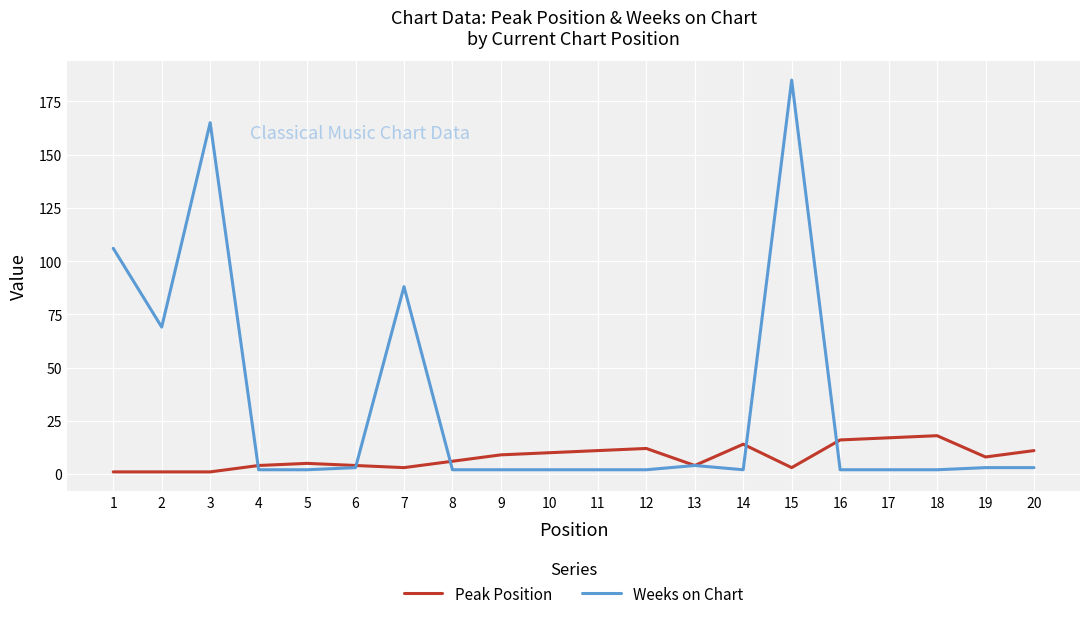

Which series has the largest range (max minus min)?

Weeks on Chart